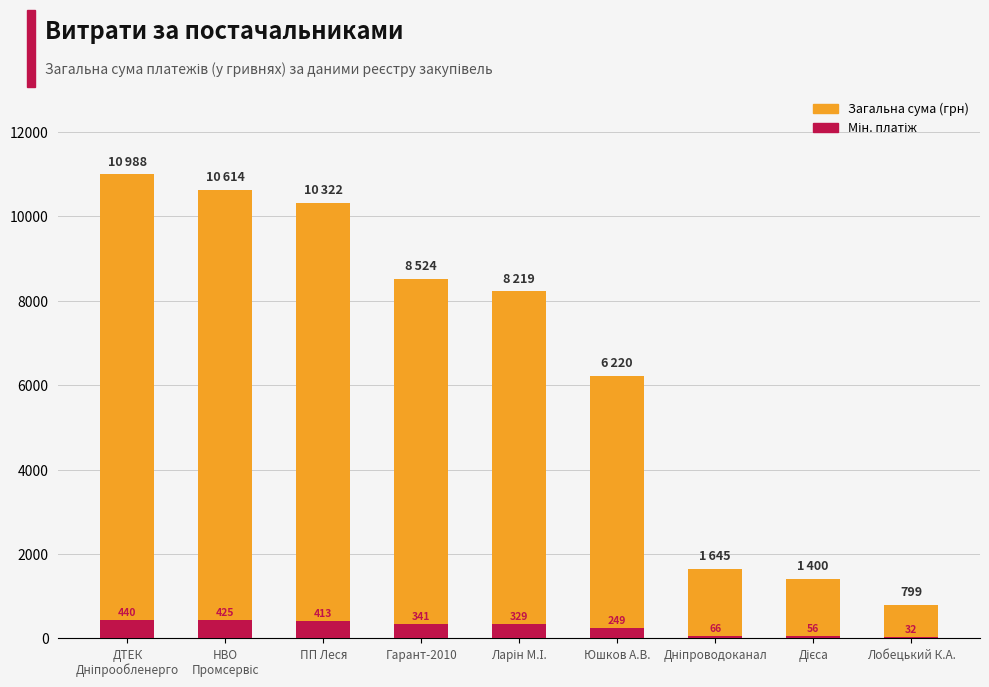

What position from the left is ПП Леся?

3